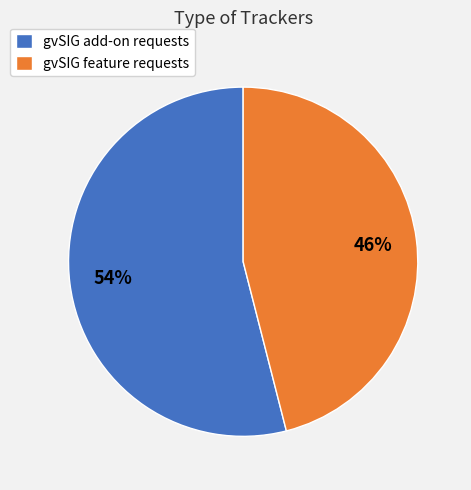

True or false: gvSIG add-on requests accounts for 54% of the total.

True